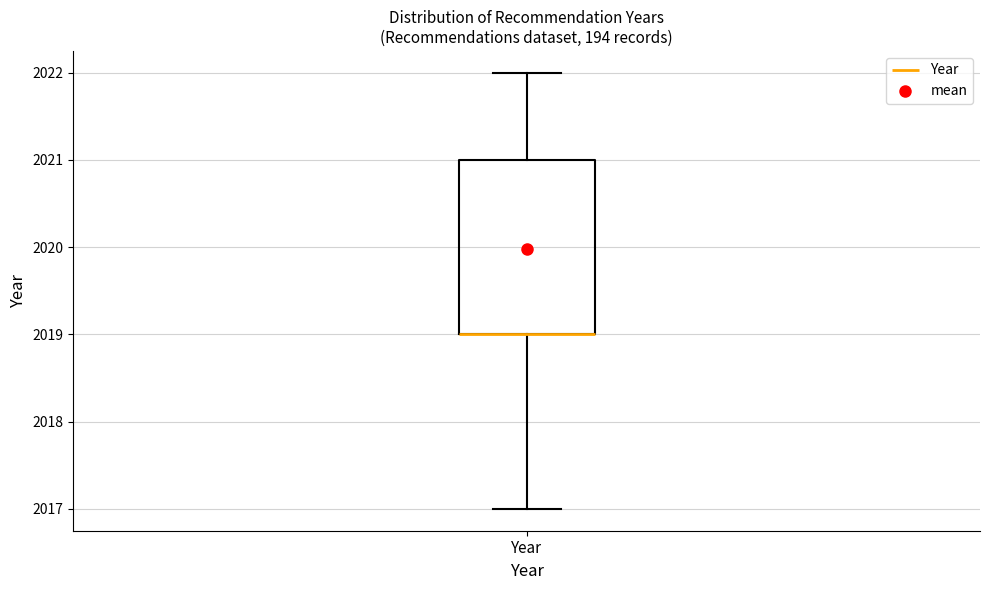

Where does the lower whisker of the box for Year end on the y-axis? The values are not printed on the chart, so give them approximately, as read against the axis.

2017